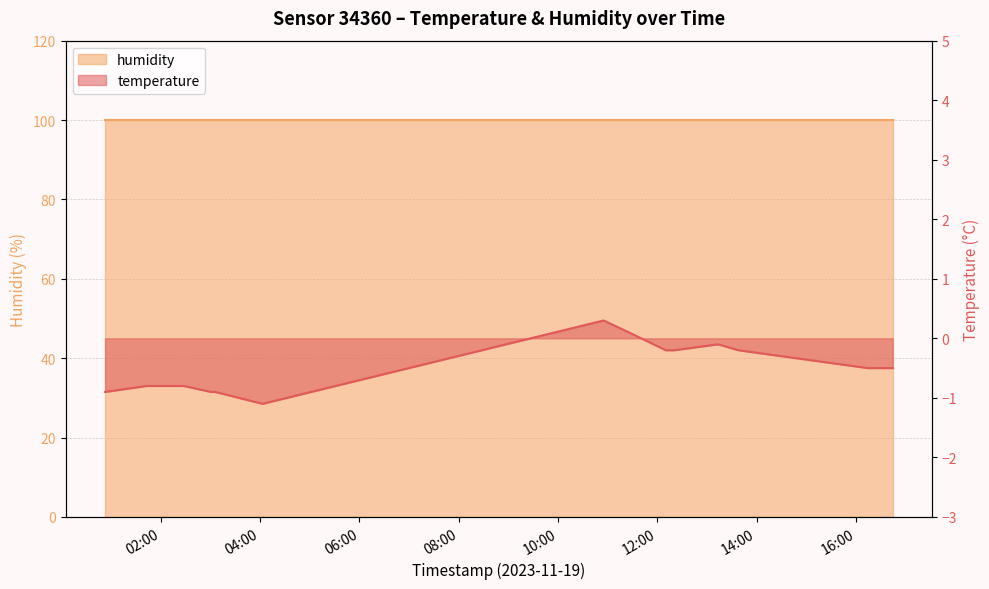

What is the label of the 1st point from the left?

2023-11-19T00:52:40